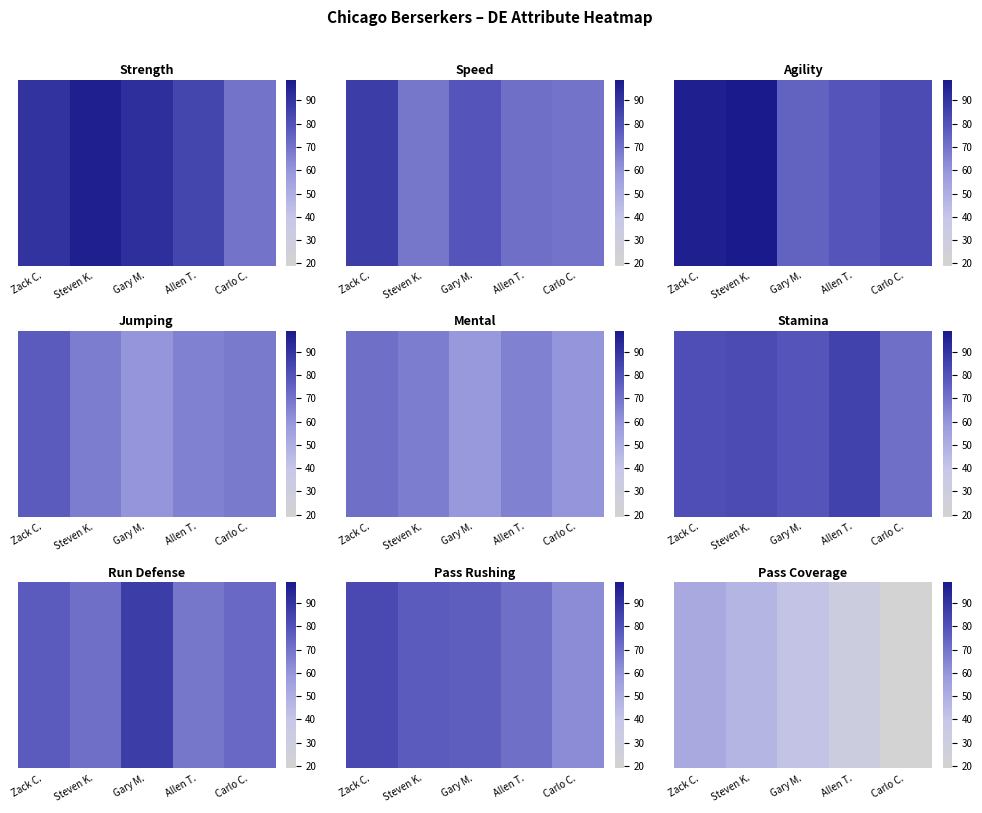

At which label is the value closest to 35?

Allen T.